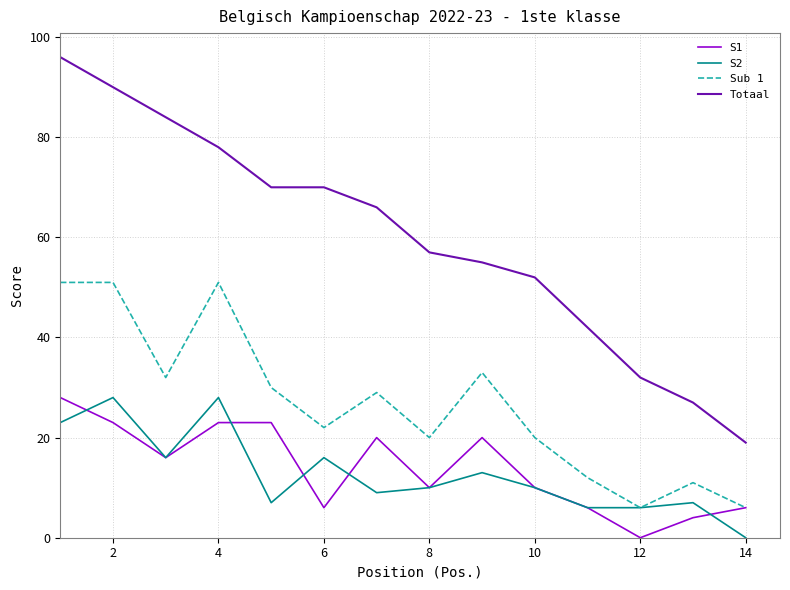

What is the difference between the maximum and minimum values in the S2 series?

28